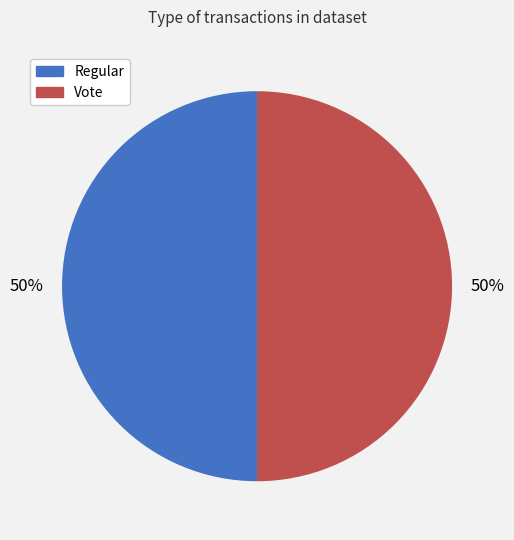

Combined, do Vote and Regular account for over 50%?

Yes